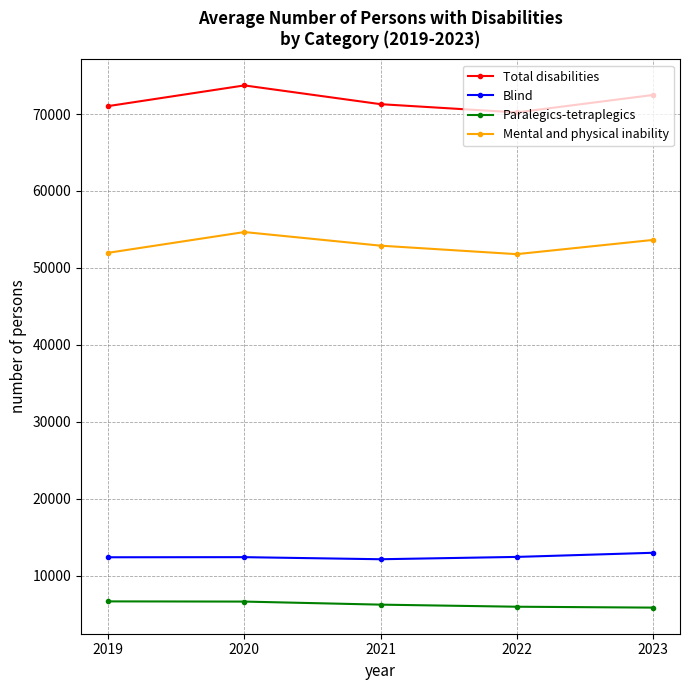

What is the value of the Blind point at the 3rd from the left?

12143